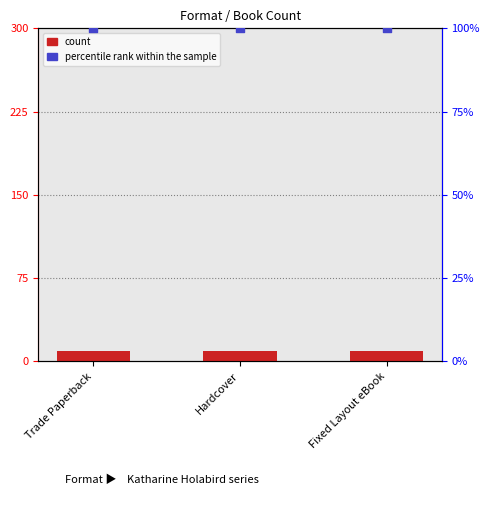

Which series has the largest total across all categories?

percentile rank within the sample